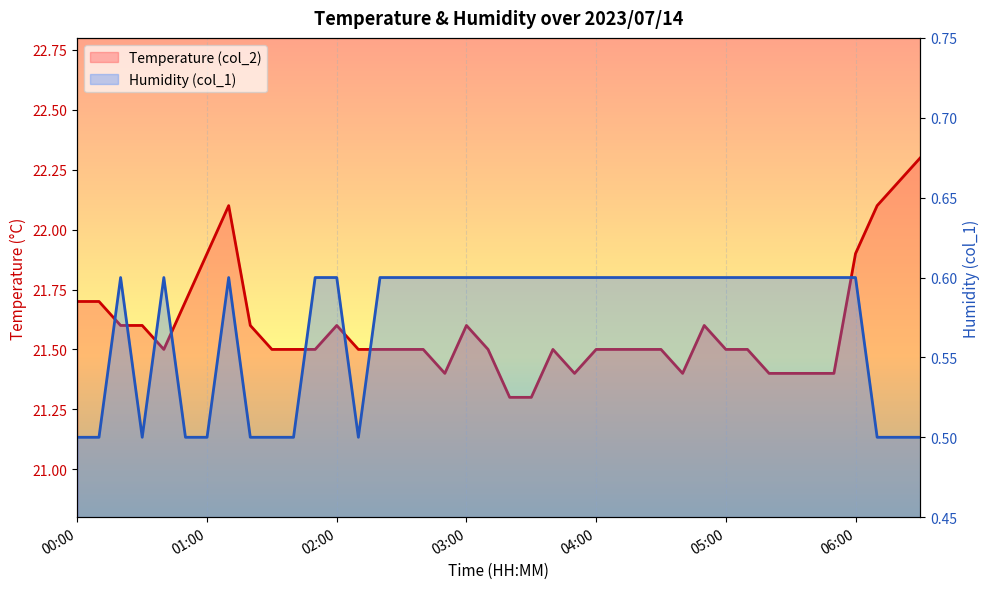

Read the Temperature (col_2) line value at 16.

21.5